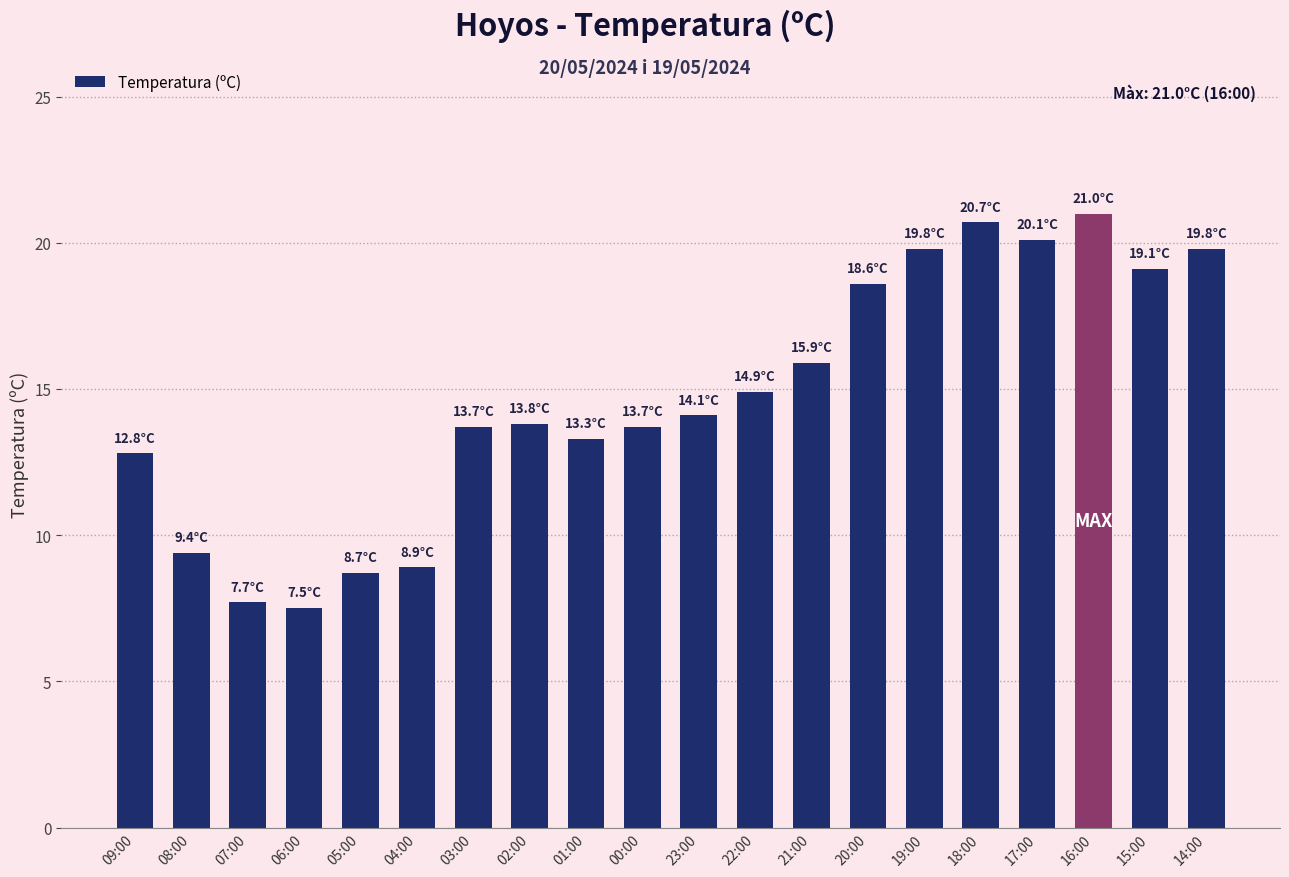

What is the approximate value at 03:00?

13.7